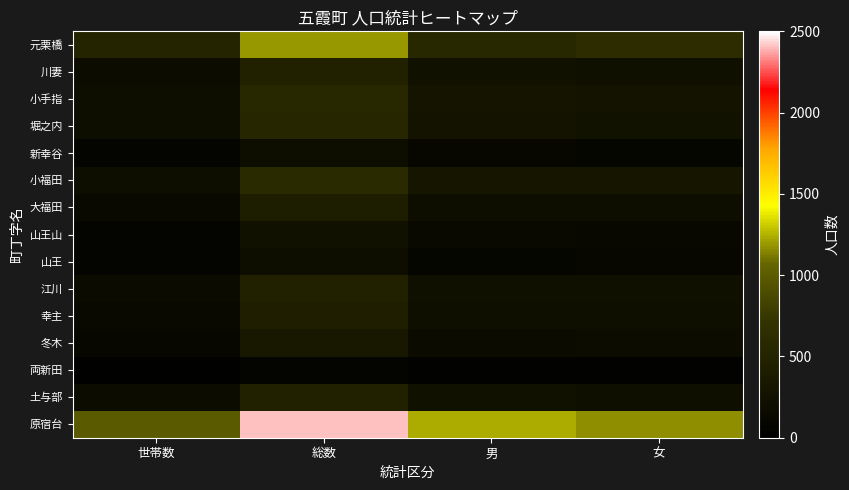

What is the difference between the highest and lowest values at 男?

1194